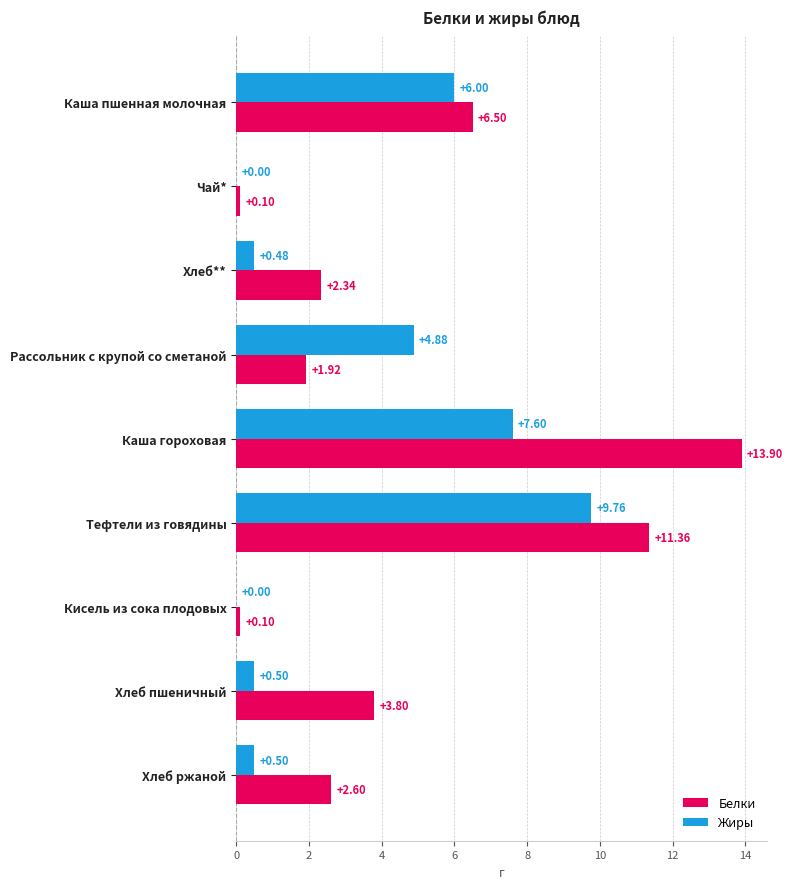

Which series has the largest range (max minus min)?

Белки